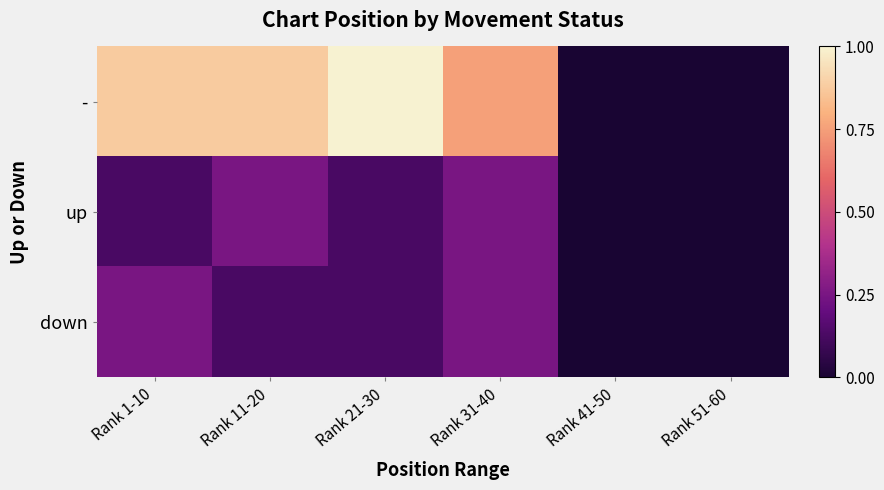

Rank the series at Rank 11-20 from lowest to highest value.

down, up, -